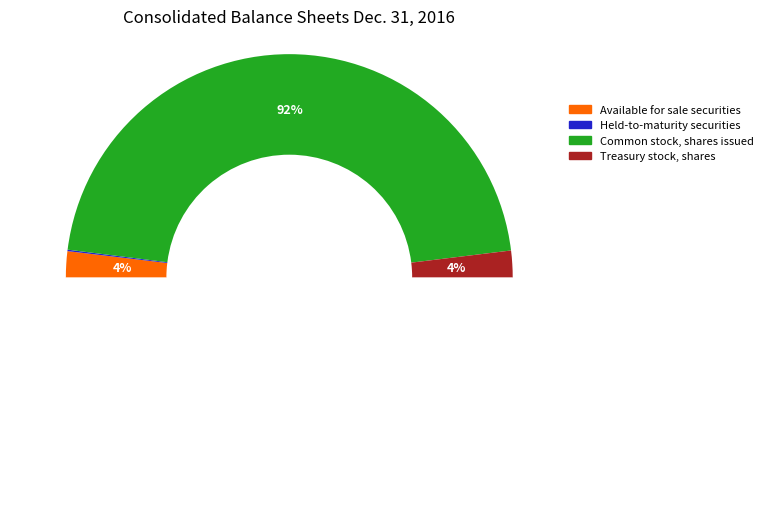

What is the majority slice?

Common stock, shares issued